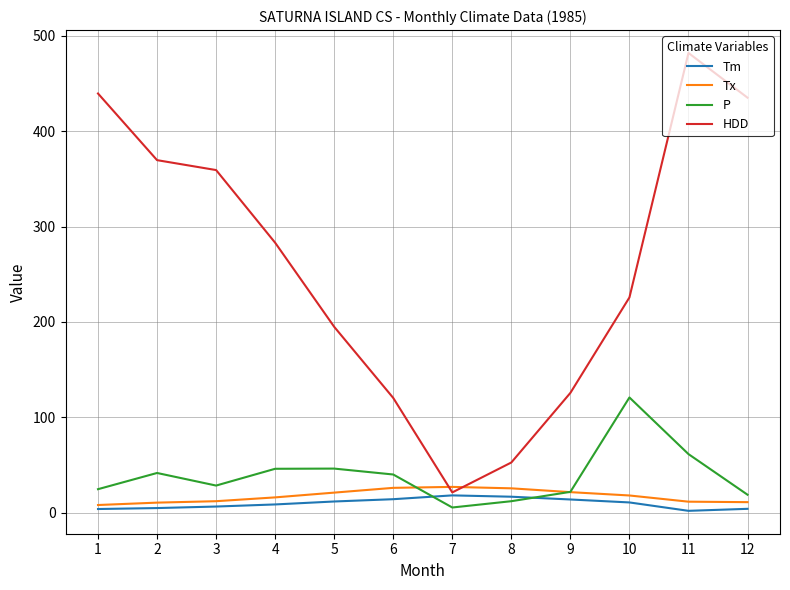

Which series has the largest total across all categories?

HDD